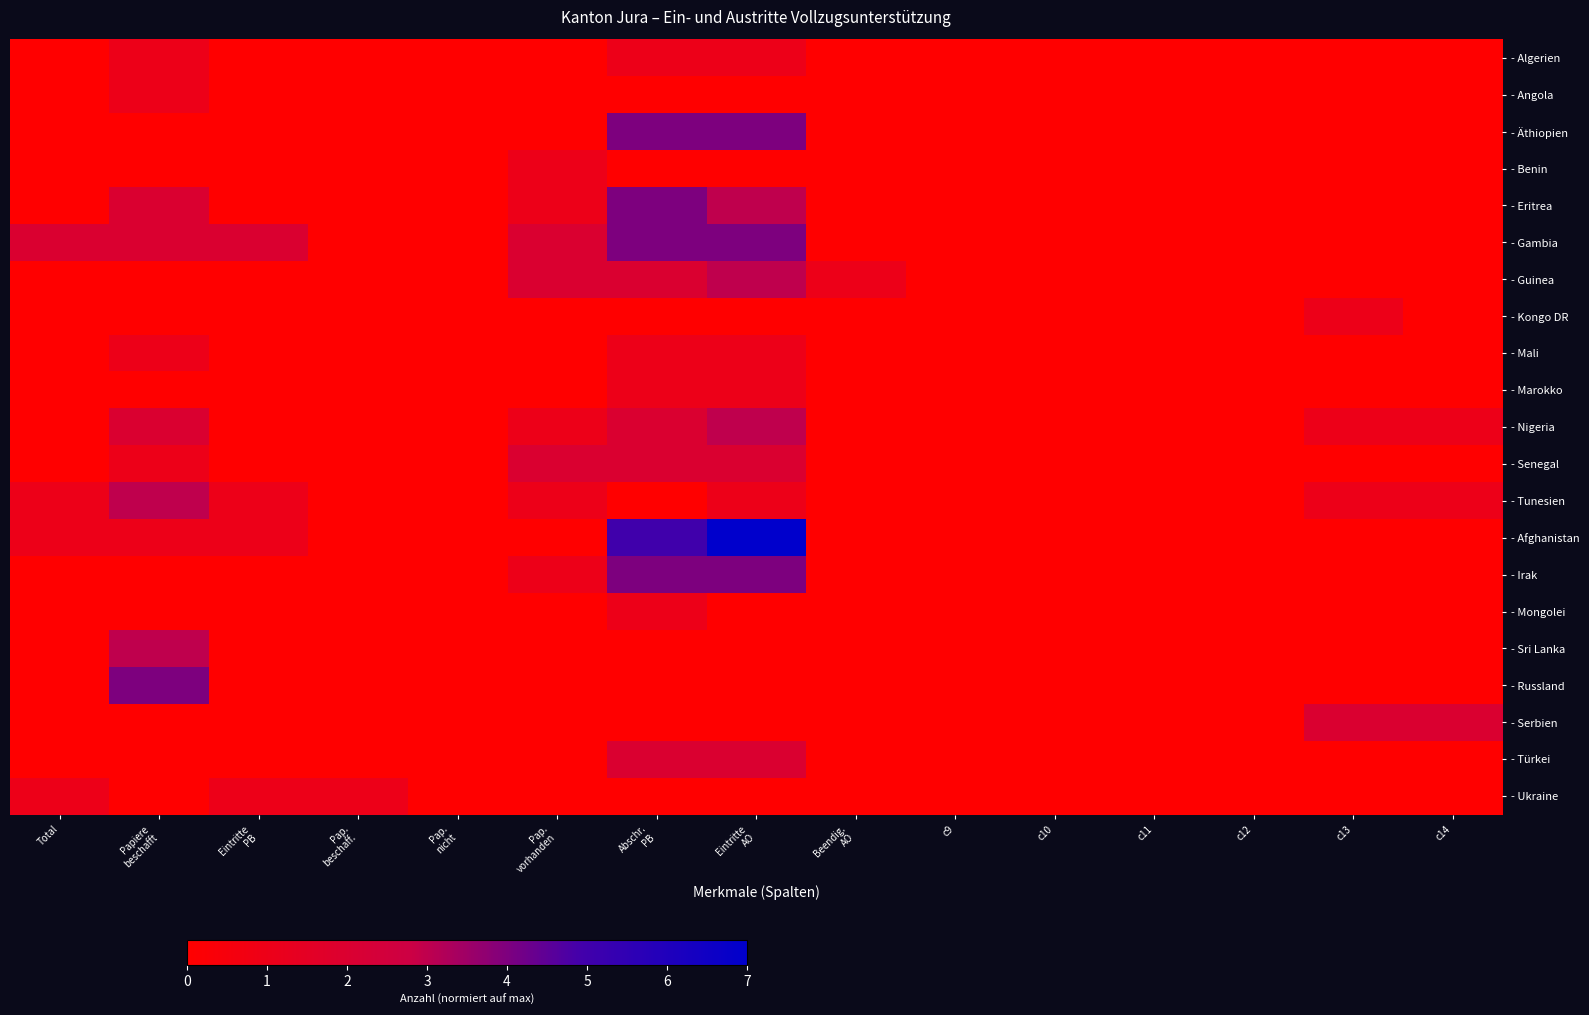

Reading left to right, transcribe all the data shown in this chart.

- Algerien: Total=0	Papiere
beschafft=1	Eintritte
PB=0	Pap.
beschaff.=0	Pap.
nicht=0	Pap.
vorhanden=0	Abschr.
PB=1	Eintritte
AO=1	Beendig.
AO=0	c9=0	c10=0	c11=0	c12=0	c13=0	c14=0
- Angola: Total=0	Papiere
beschafft=1	Eintritte
PB=0	Pap.
beschaff.=0	Pap.
nicht=0	Pap.
vorhanden=0	Abschr.
PB=0	Eintritte
AO=0	Beendig.
AO=0	c9=0	c10=0	c11=0	c12=0	c13=0	c14=0
- Äthiopien: Total=0	Papiere
beschafft=0	Eintritte
PB=0	Pap.
beschaff.=0	Pap.
nicht=0	Pap.
vorhanden=0	Abschr.
PB=4	Eintritte
AO=4	Beendig.
AO=0	c9=0	c10=0	c11=0	c12=0	c13=0	c14=0
- Benin: Total=0	Papiere
beschafft=0	Eintritte
PB=0	Pap.
beschaff.=0	Pap.
nicht=0	Pap.
vorhanden=1	Abschr.
PB=0	Eintritte
AO=0	Beendig.
AO=0	c9=0	c10=0	c11=0	c12=0	c13=0	c14=0
- Eritrea: Total=0	Papiere
beschafft=2	Eintritte
PB=0	Pap.
beschaff.=0	Pap.
nicht=0	Pap.
vorhanden=1	Abschr.
PB=4	Eintritte
AO=3	Beendig.
AO=0	c9=0	c10=0	c11=0	c12=0	c13=0	c14=0
- Gambia: Total=2	Papiere
beschafft=2	Eintritte
PB=2	Pap.
beschaff.=0	Pap.
nicht=0	Pap.
vorhanden=2	Abschr.
PB=4	Eintritte
AO=4	Beendig.
AO=0	c9=0	c10=0	c11=0	c12=0	c13=0	c14=0
- Guinea: Total=0	Papiere
beschafft=0	Eintritte
PB=0	Pap.
beschaff.=0	Pap.
nicht=0	Pap.
vorhanden=2	Abschr.
PB=2	Eintritte
AO=3	Beendig.
AO=1	c9=0	c10=0	c11=0	c12=0	c13=0	c14=0
- Kongo DR: Total=0	Papiere
beschafft=0	Eintritte
PB=0	Pap.
beschaff.=0	Pap.
nicht=0	Pap.
vorhanden=0	Abschr.
PB=0	Eintritte
AO=0	Beendig.
AO=0	c9=0	c10=0	c11=0	c12=0	c13=1	c14=0
- Mali: Total=0	Papiere
beschafft=1	Eintritte
PB=0	Pap.
beschaff.=0	Pap.
nicht=0	Pap.
vorhanden=0	Abschr.
PB=1	Eintritte
AO=1	Beendig.
AO=0	c9=0	c10=0	c11=0	c12=0	c13=0	c14=0
- Marokko: Total=0	Papiere
beschafft=0	Eintritte
PB=0	Pap.
beschaff.=0	Pap.
nicht=0	Pap.
vorhanden=0	Abschr.
PB=1	Eintritte
AO=1	Beendig.
AO=0	c9=0	c10=0	c11=0	c12=0	c13=0	c14=0
- Nigeria: Total=0	Papiere
beschafft=2	Eintritte
PB=0	Pap.
beschaff.=0	Pap.
nicht=0	Pap.
vorhanden=1	Abschr.
PB=2	Eintritte
AO=3	Beendig.
AO=0	c9=0	c10=0	c11=0	c12=0	c13=1	c14=1
- Senegal: Total=0	Papiere
beschafft=1	Eintritte
PB=0	Pap.
beschaff.=0	Pap.
nicht=0	Pap.
vorhanden=2	Abschr.
PB=2	Eintritte
AO=2	Beendig.
AO=0	c9=0	c10=0	c11=0	c12=0	c13=0	c14=0
- Tunesien: Total=1	Papiere
beschafft=3	Eintritte
PB=1	Pap.
beschaff.=0	Pap.
nicht=0	Pap.
vorhanden=1	Abschr.
PB=0	Eintritte
AO=1	Beendig.
AO=0	c9=0	c10=0	c11=0	c12=0	c13=1	c14=1
- Afghanistan: Total=1	Papiere
beschafft=1	Eintritte
PB=1	Pap.
beschaff.=0	Pap.
nicht=0	Pap.
vorhanden=0	Abschr.
PB=5	Eintritte
AO=7	Beendig.
AO=0	c9=0	c10=0	c11=0	c12=0	c13=0	c14=0
- Irak: Total=0	Papiere
beschafft=0	Eintritte
PB=0	Pap.
beschaff.=0	Pap.
nicht=0	Pap.
vorhanden=1	Abschr.
PB=4	Eintritte
AO=4	Beendig.
AO=0	c9=0	c10=0	c11=0	c12=0	c13=0	c14=0
- Mongolei: Total=0	Papiere
beschafft=0	Eintritte
PB=0	Pap.
beschaff.=0	Pap.
nicht=0	Pap.
vorhanden=0	Abschr.
PB=1	Eintritte
AO=0	Beendig.
AO=0	c9=0	c10=0	c11=0	c12=0	c13=0	c14=0
- Sri Lanka: Total=0	Papiere
beschafft=3	Eintritte
PB=0	Pap.
beschaff.=0	Pap.
nicht=0	Pap.
vorhanden=0	Abschr.
PB=0	Eintritte
AO=0	Beendig.
AO=0	c9=0	c10=0	c11=0	c12=0	c13=0	c14=0
- Russland: Total=0	Papiere
beschafft=4	Eintritte
PB=0	Pap.
beschaff.=0	Pap.
nicht=0	Pap.
vorhanden=0	Abschr.
PB=0	Eintritte
AO=0	Beendig.
AO=0	c9=0	c10=0	c11=0	c12=0	c13=0	c14=0
- Serbien: Total=0	Papiere
beschafft=0	Eintritte
PB=0	Pap.
beschaff.=0	Pap.
nicht=0	Pap.
vorhanden=0	Abschr.
PB=0	Eintritte
AO=0	Beendig.
AO=0	c9=0	c10=0	c11=0	c12=0	c13=2	c14=2
- Türkei: Total=0	Papiere
beschafft=0	Eintritte
PB=0	Pap.
beschaff.=0	Pap.
nicht=0	Pap.
vorhanden=0	Abschr.
PB=2	Eintritte
AO=2	Beendig.
AO=0	c9=0	c10=0	c11=0	c12=0	c13=0	c14=0
- Ukraine: Total=1	Papiere
beschafft=0	Eintritte
PB=1	Pap.
beschaff.=1	Pap.
nicht=0	Pap.
vorhanden=0	Abschr.
PB=0	Eintritte
AO=0	Beendig.
AO=0	c9=0	c10=0	c11=0	c12=0	c13=0	c14=0